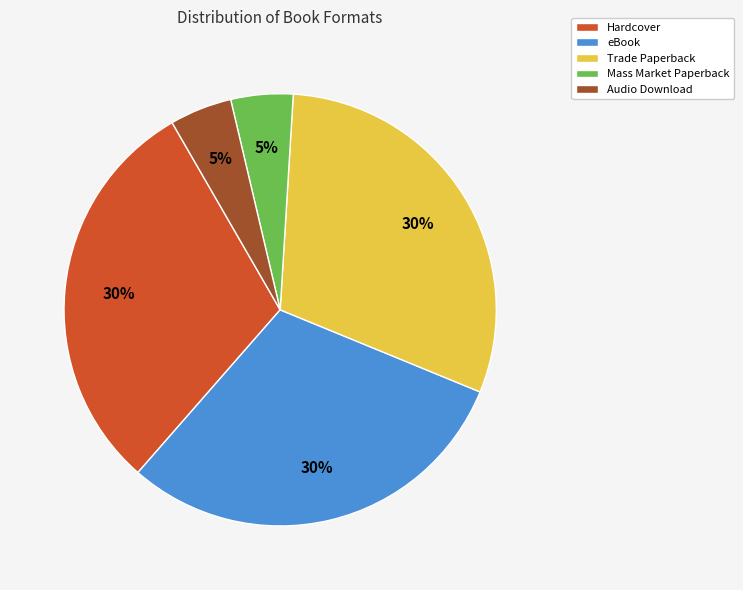

To the nearest percent, what is the average slice percentage?

20%